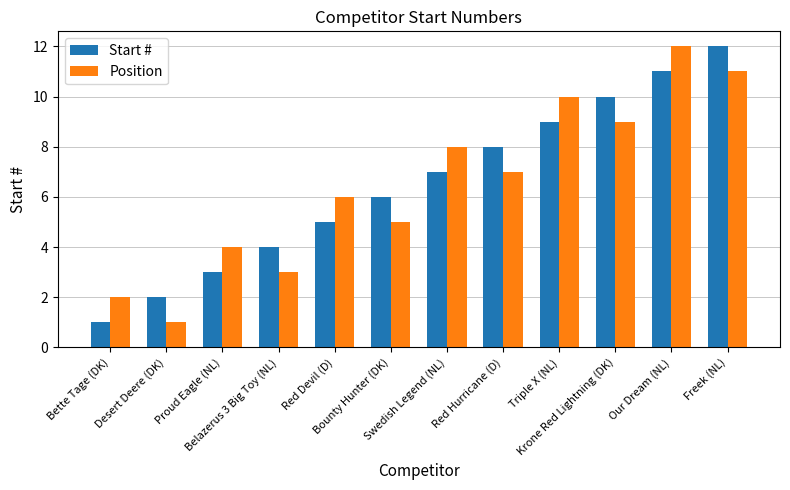

What is the average value of the Start # series?

6